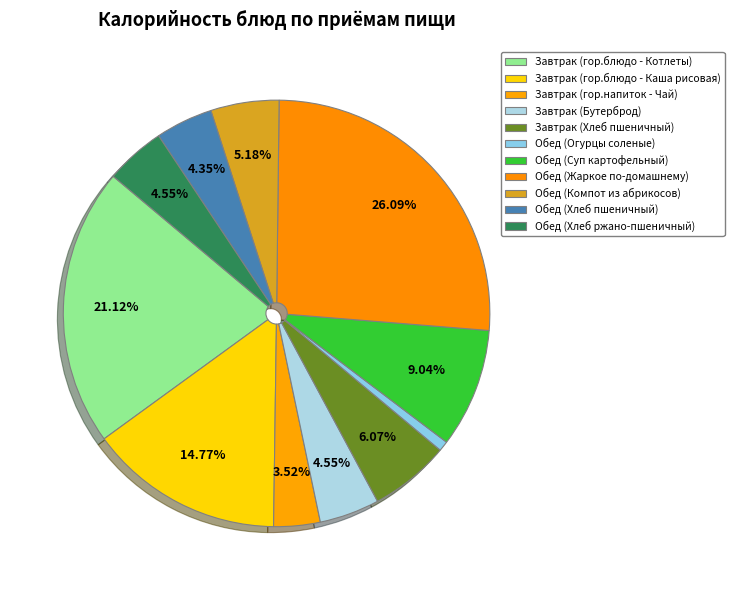

What is the ratio of the value at Обед (Огурцы соленые) to the value at Обед (Компот из абрикосов)?

0.1